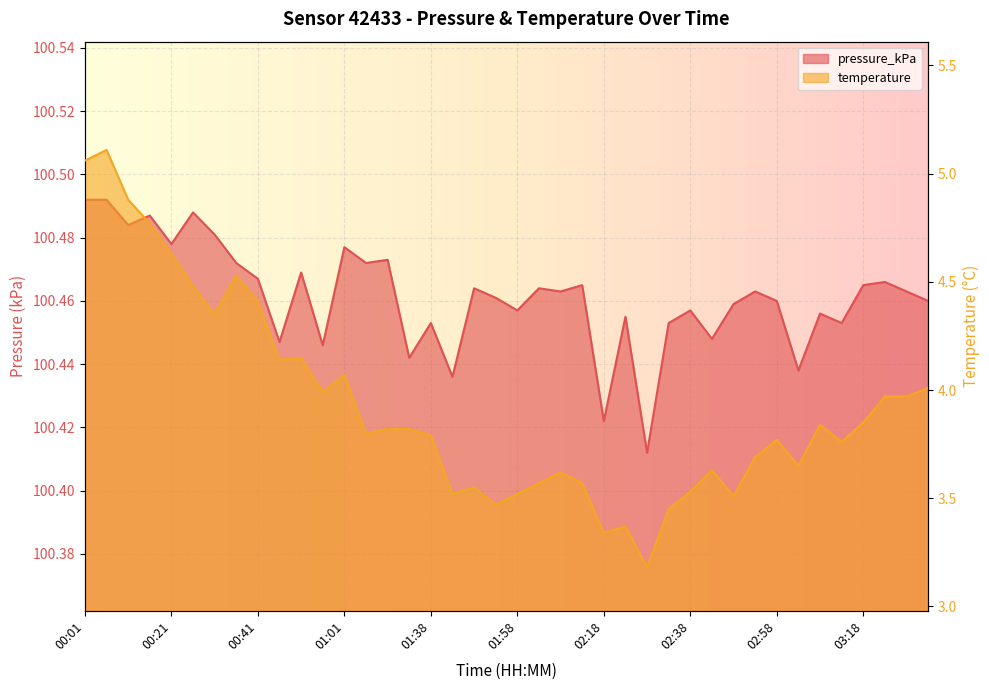

Is it true that pressure_kPa equals 100.5 at 02:58?

True